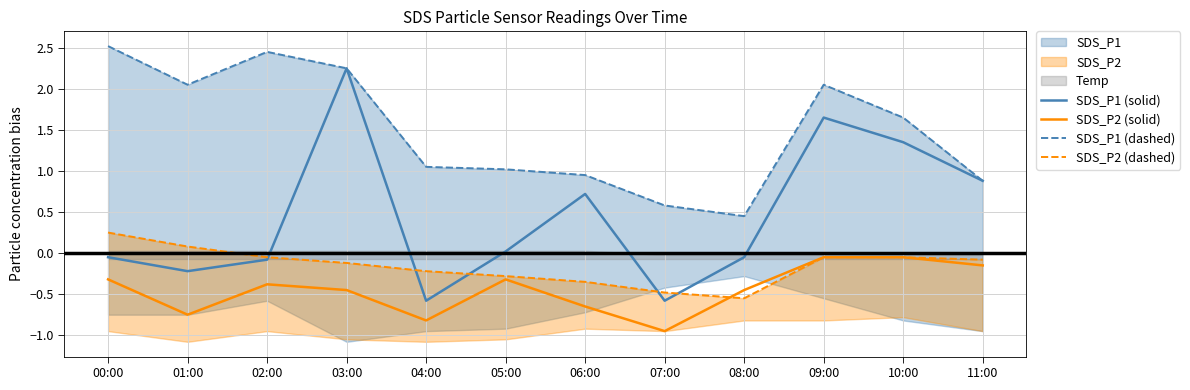

How many data points in SDS_P1 (dashed) are above 1?

8